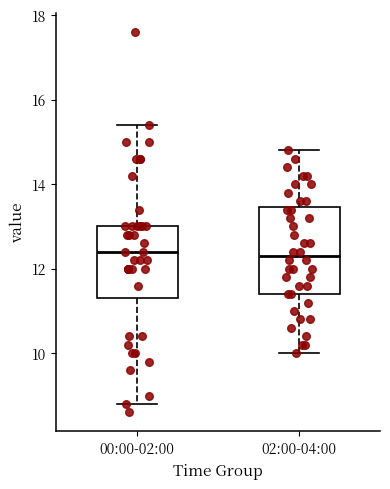

Which box is the tallest, from its lower edge to its upper edge?

02:00-04:00